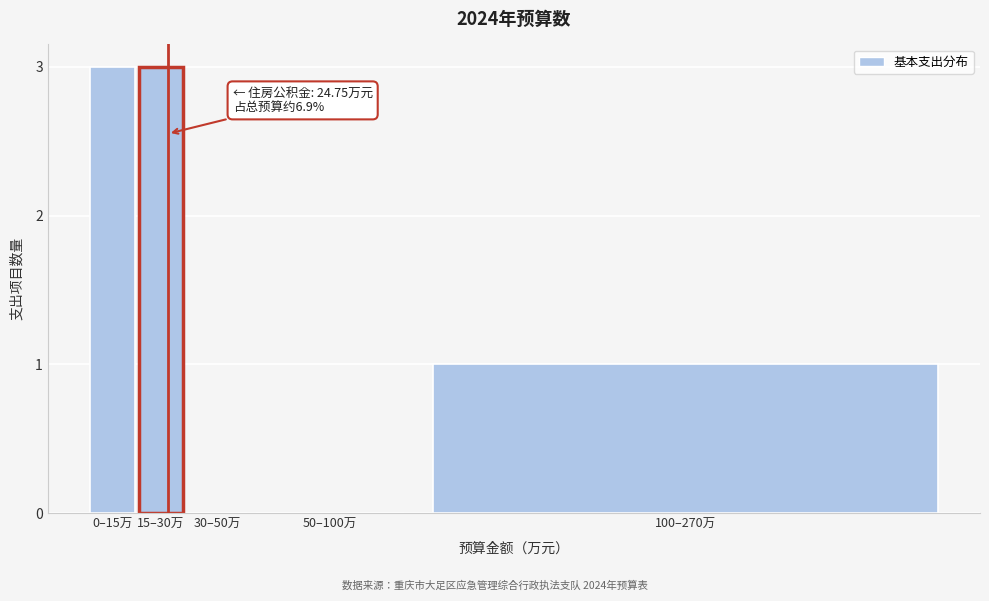

Reading left to right, transcribe all the data shown in this chart.

0–15万=3	15–30万=3	30–50万=0	50–100万=0	100–270万=1